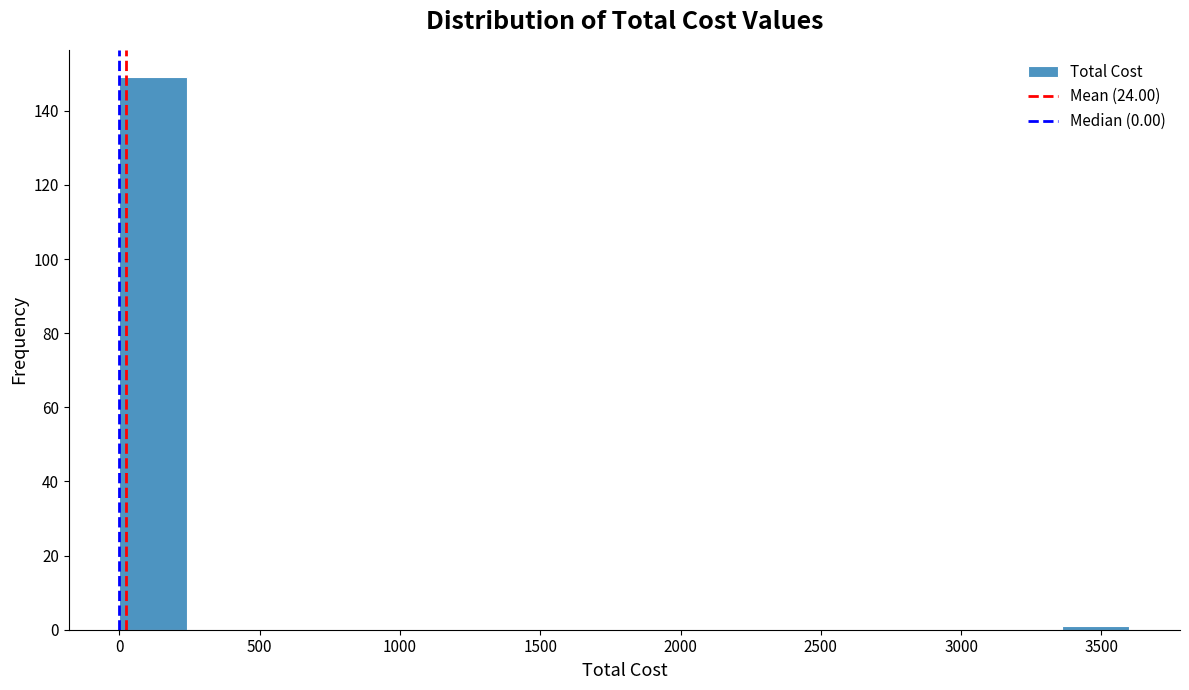

Reading left to right, transcribe this chart: for each bar, give the range it covers on the x-axis and its height. Neither the bar edges nor the heights are printed on the chart, so give them approximately, as read against the axes.

0 to 240: 150
240 to 480: 0
480 to 720: 0
720 to 960: 0
960 to 1200: 0
1200 to 1440: 0
1440 to 1680: 0
1680 to 1920: 0
1920 to 2160: 0
2160 to 2400: 0
2400 to 2640: 0
2640 to 2880: 0
2880 to 3120: 0
3120 to 3360: 0
3360 to 3600: under 2